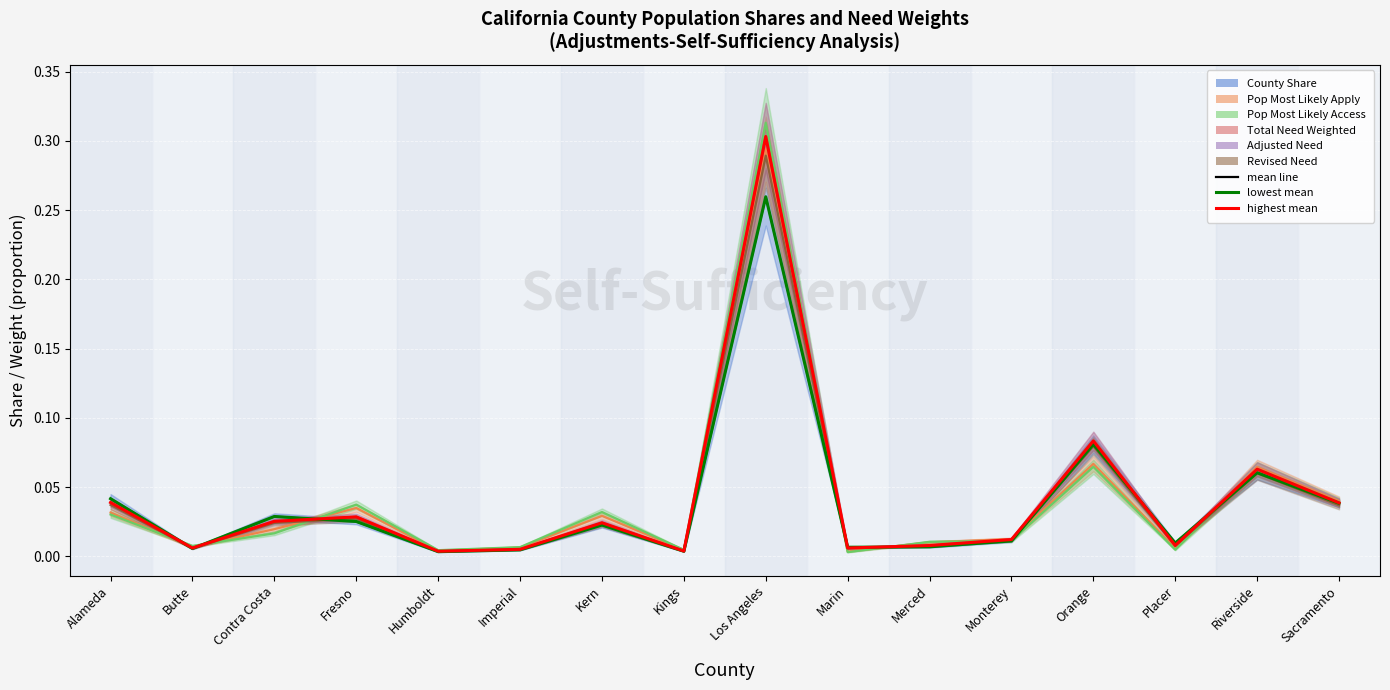

Is it true that County Share (extreme) equals 0.0 at Humboldt?

False